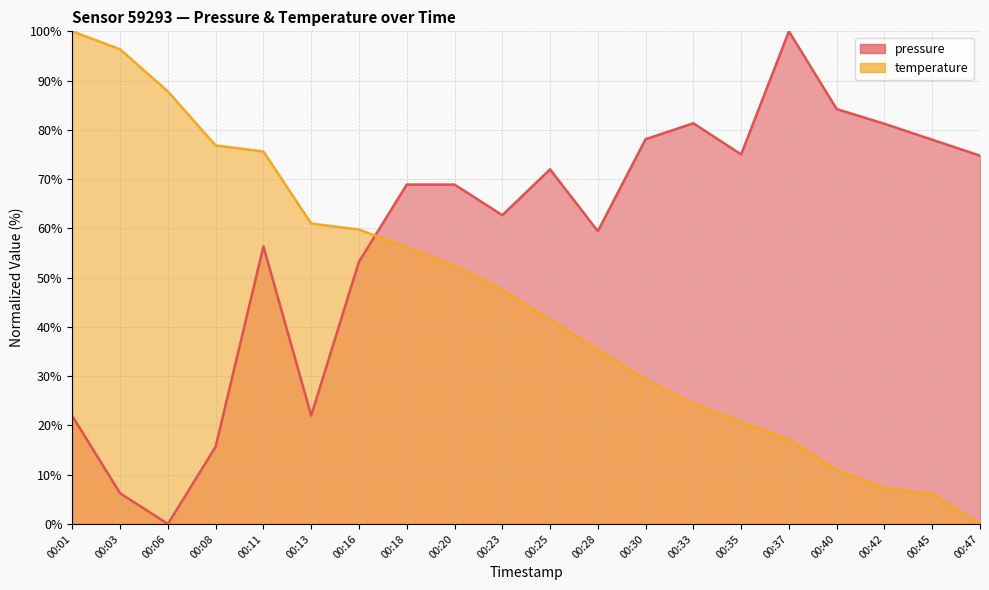

True or false: temperature has a value of 0.0 at 00:47.

True